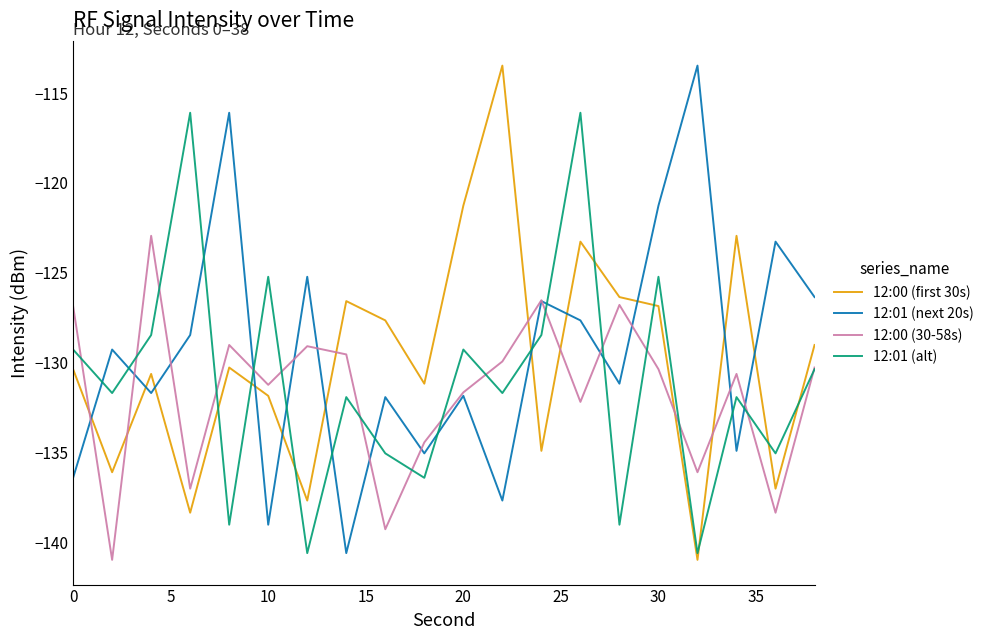

What is the maximum value for 12:00 (first 30s)?

-113.5